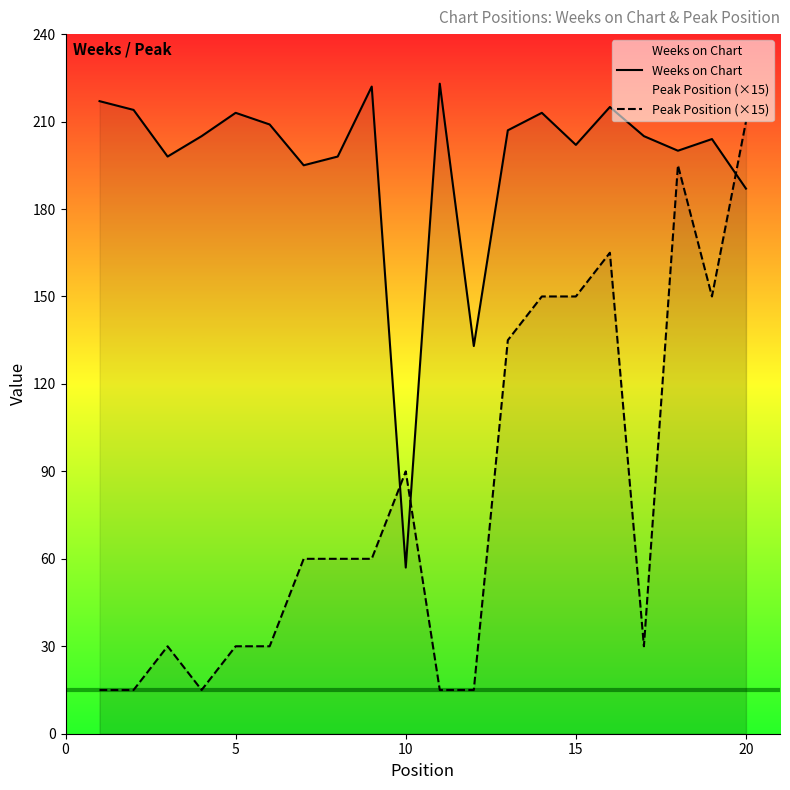

What is the minimum value shown in the chart?

15